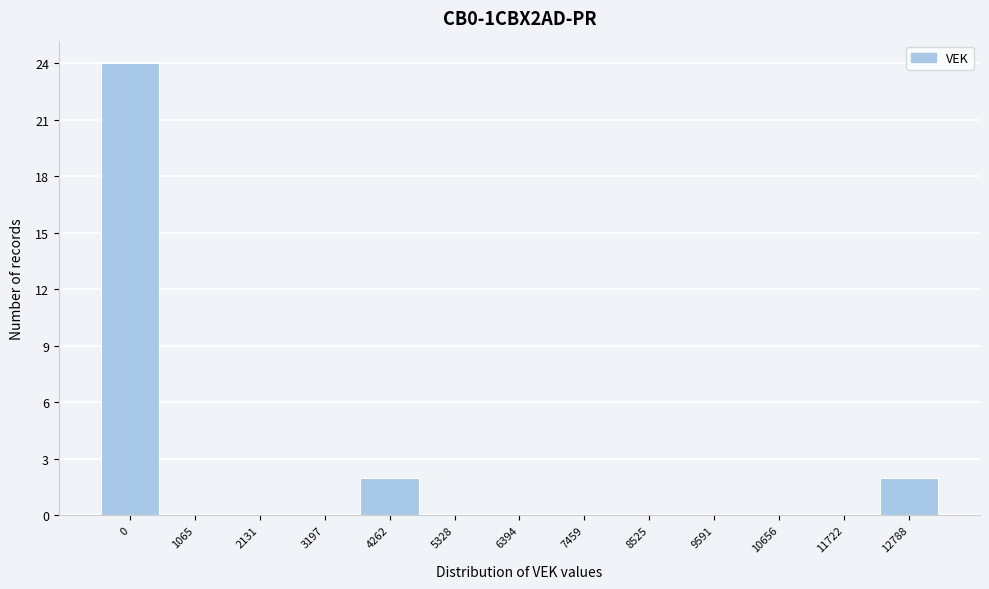

Reading left to right, list all the values displayed in this chart.

0=24	1065=0	2131=0	3197=0	4262=2	5328=0	6394=0	7459=0	8525=0	9591=0	10656=0	11722=0	12788=2